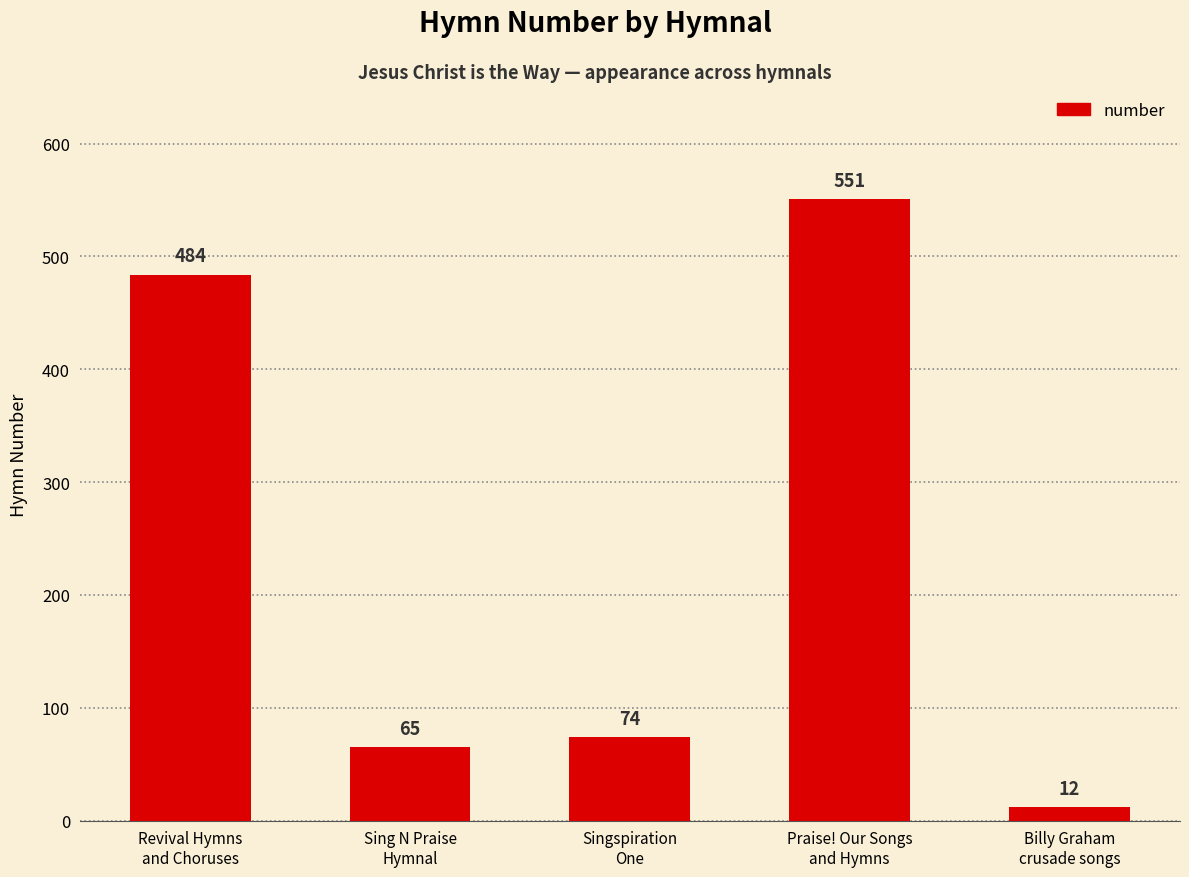

Reading left to right, transcribe all the data shown in this chart.

484	65	74	551	12